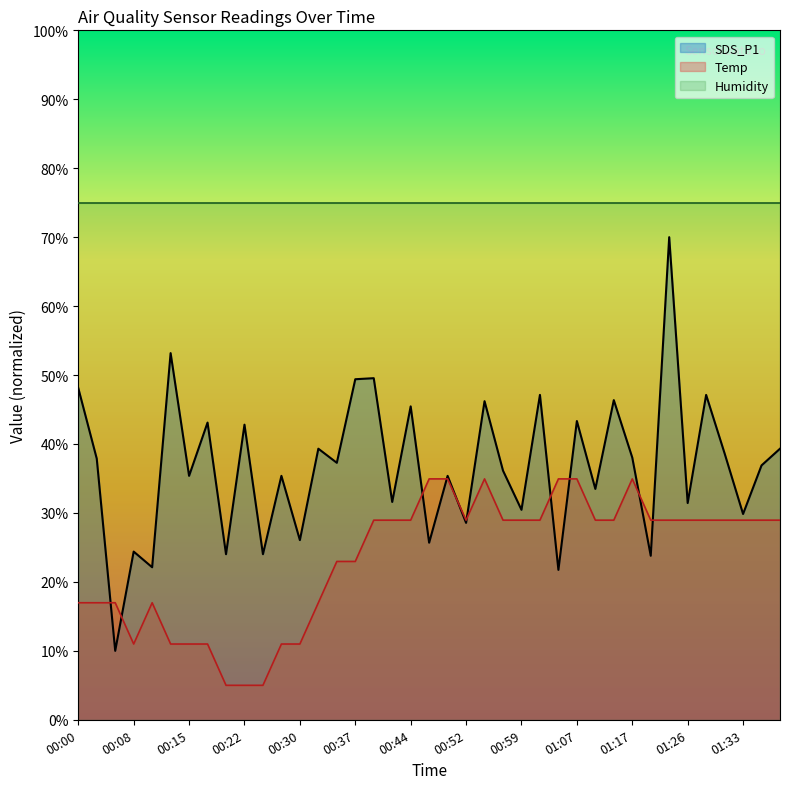

The SDS_P1 series shows 22.2 at 00:18. True or false?

False